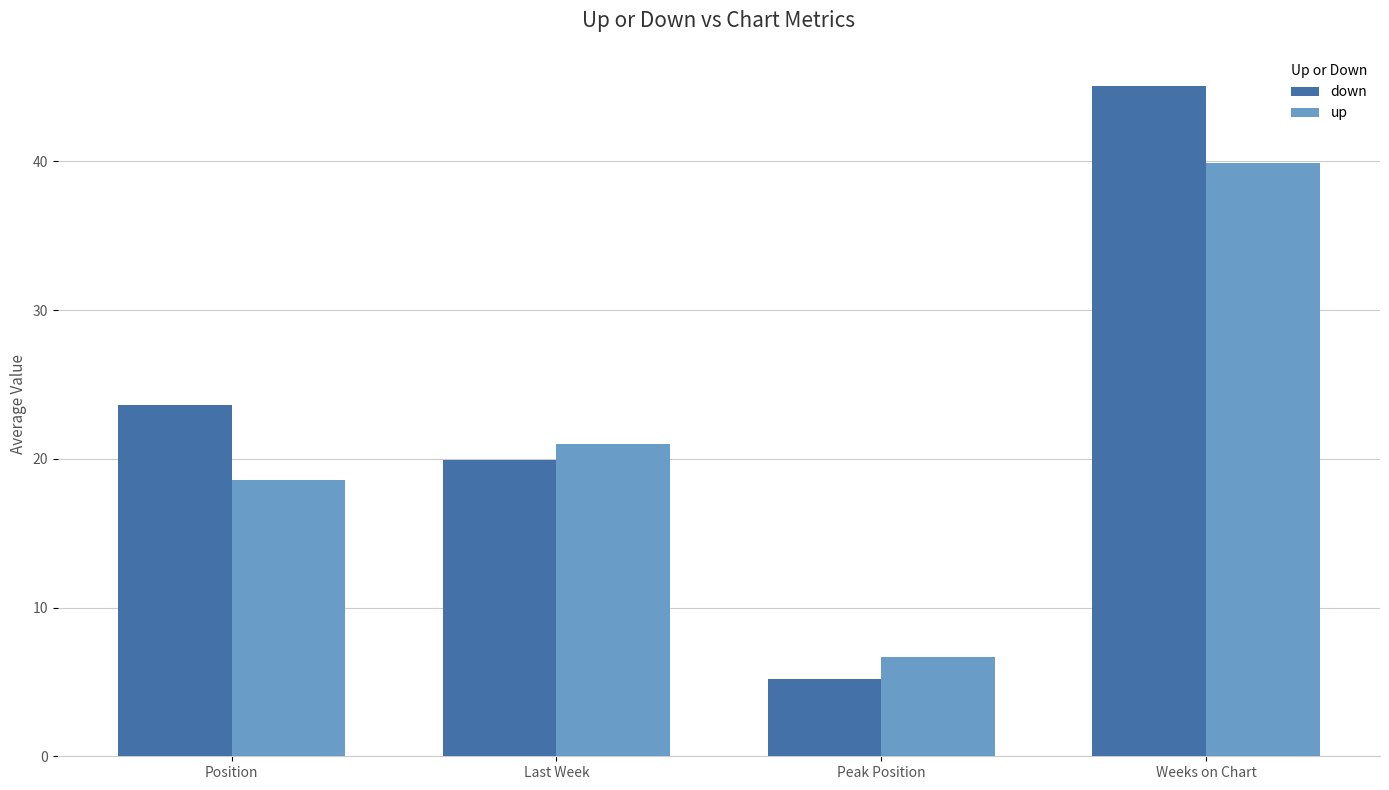

Rank the series at Last Week from highest to lowest value.

up, down